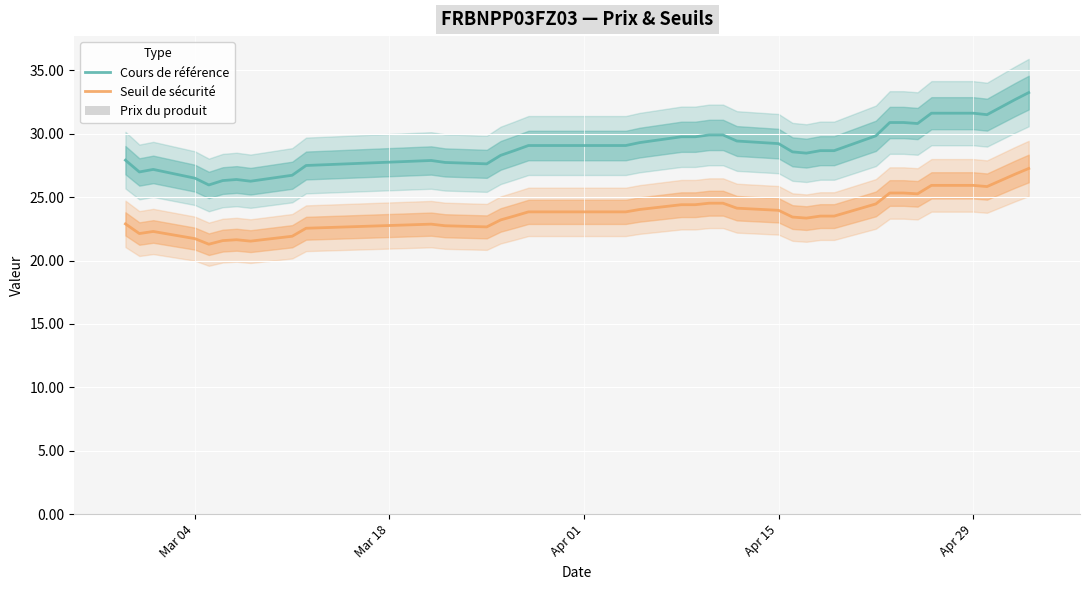

Which series has the largest total across all categories?

Cours de référence